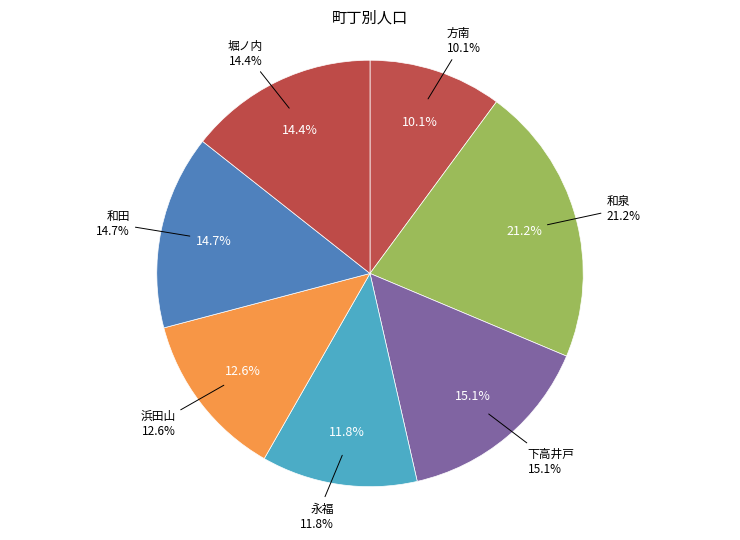

To the nearest percent, what is the combined percentage of 浜田山 and 堀ノ内?

27%